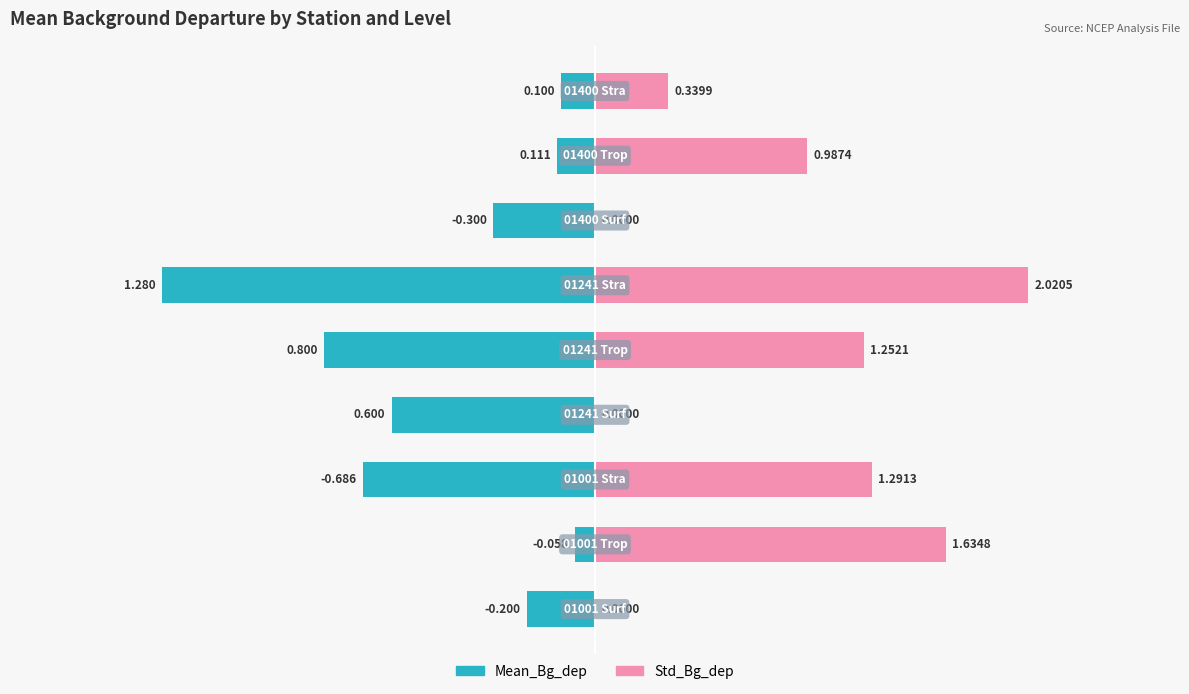

How many values in Std_Bg_dep are above zero?

6